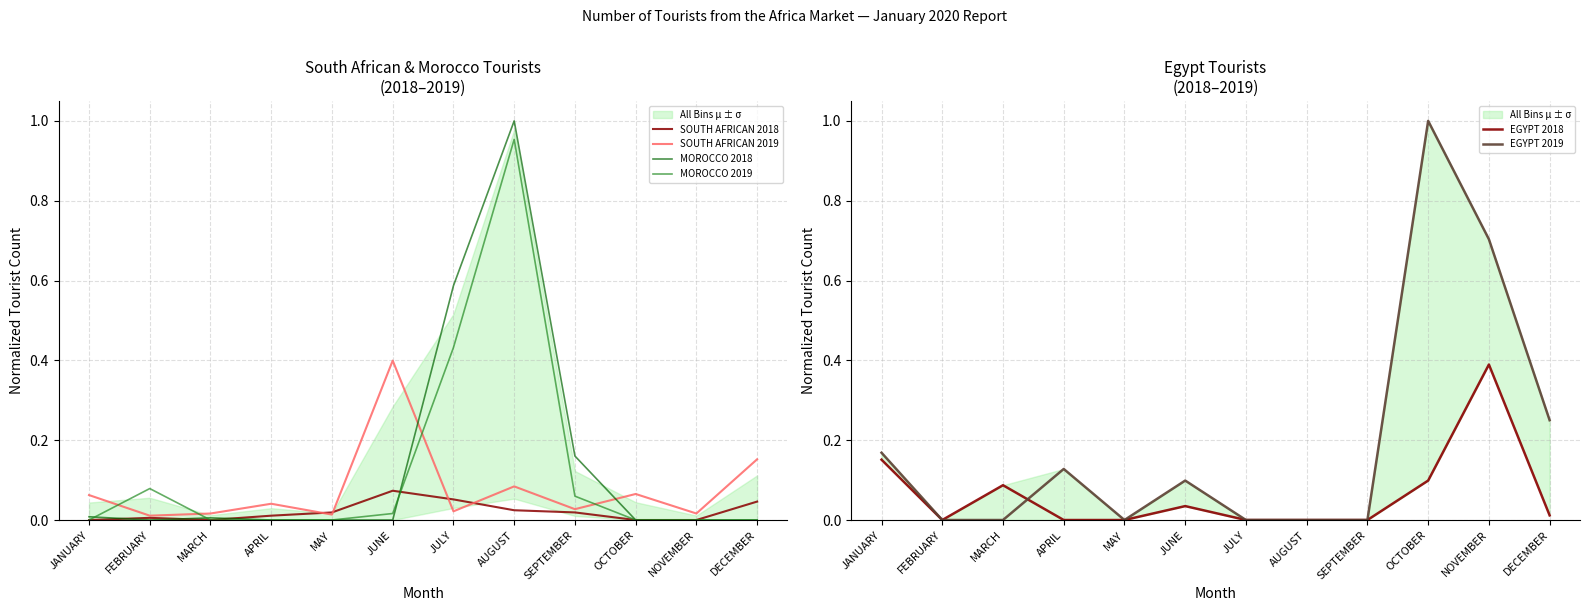

Between APRIL and OCTOBER, which is larger?

APRIL